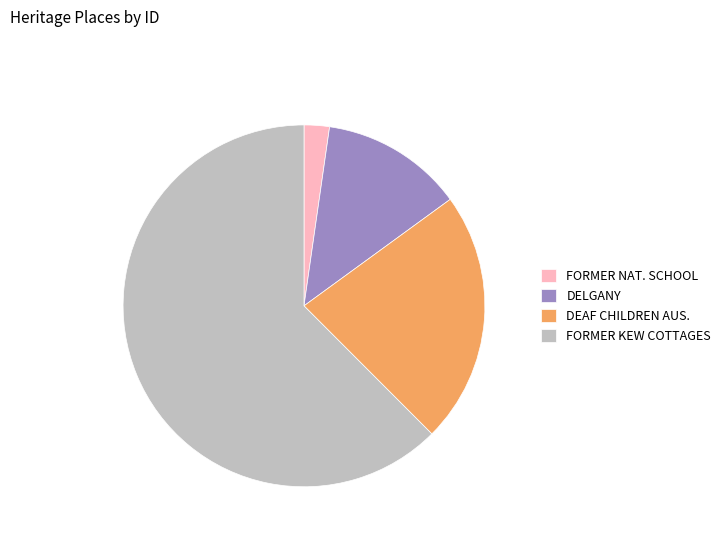

Which slice is the largest?

FORMER KEW COTTAGES